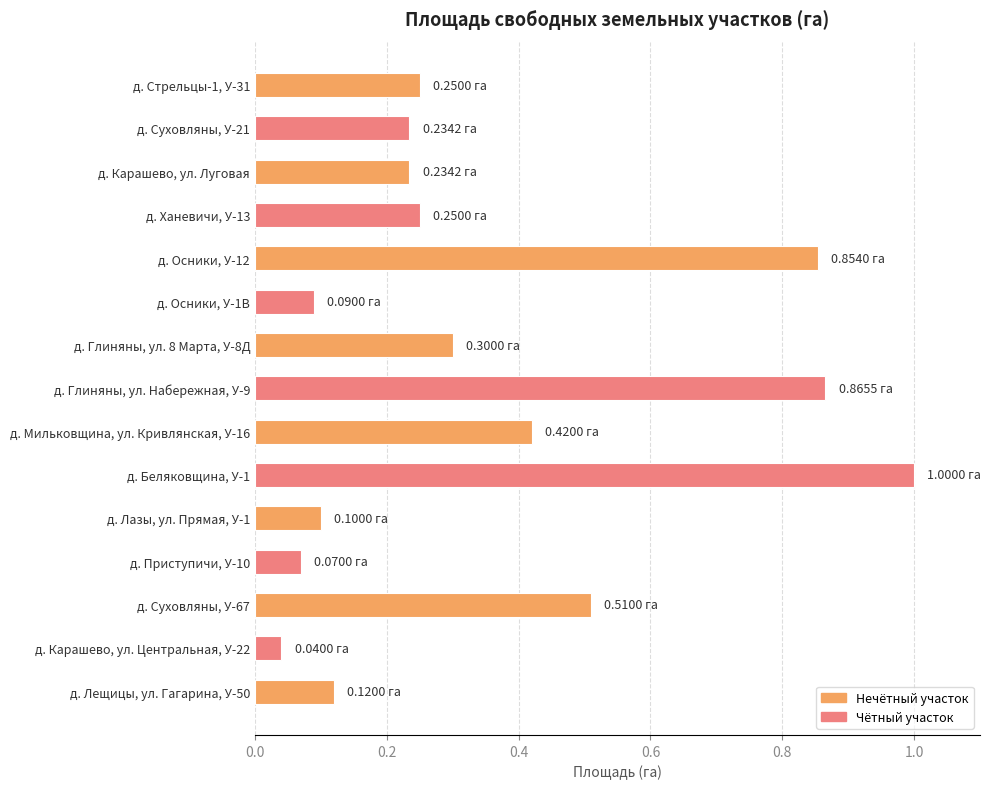

Between д. Глиняны, ул. Набережная, У-9 and д. Суховляны, У-21, which is larger?

д. Глиняны, ул. Набережная, У-9